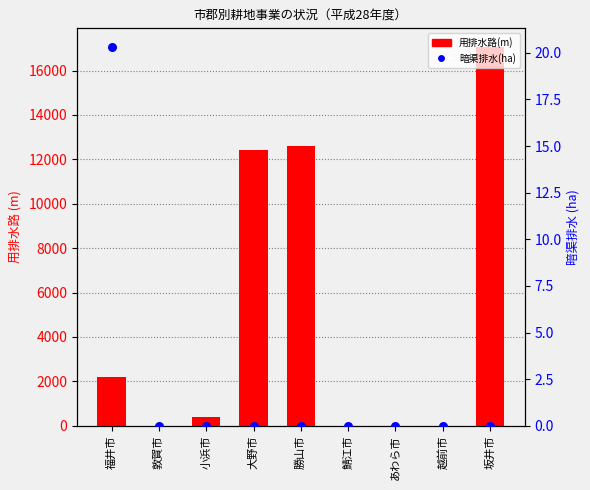

What are all the series names shown in the legend?

用排水路(m), 暗渠排水(ha)